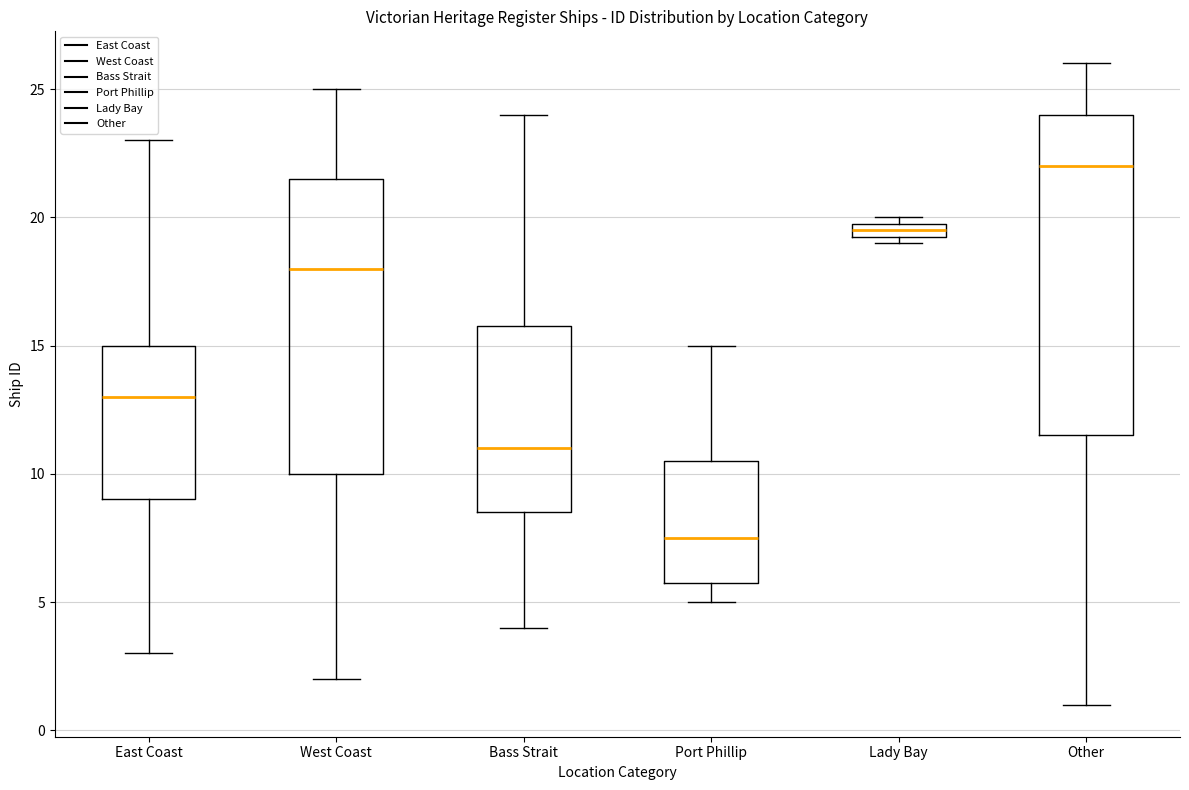

Which box is the tallest, from its lower edge to its upper edge?

Other